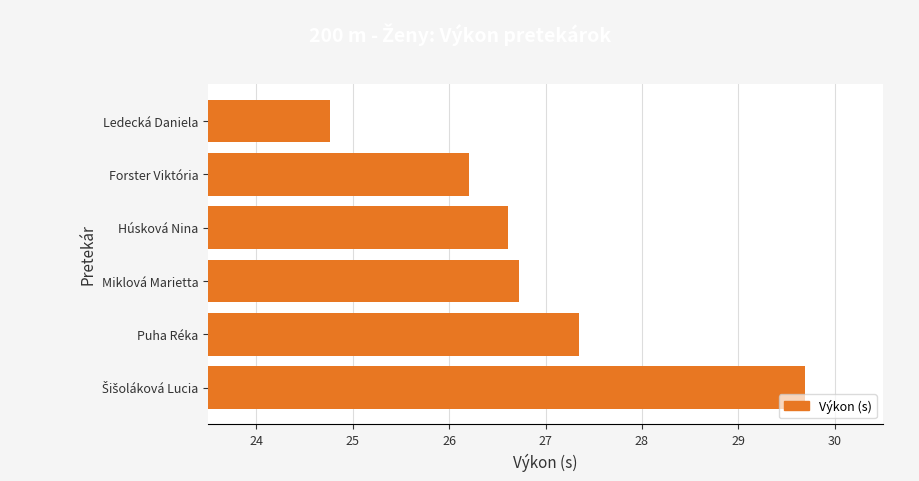

True or false: the data shows 8.4 at Forster Viktória.

False